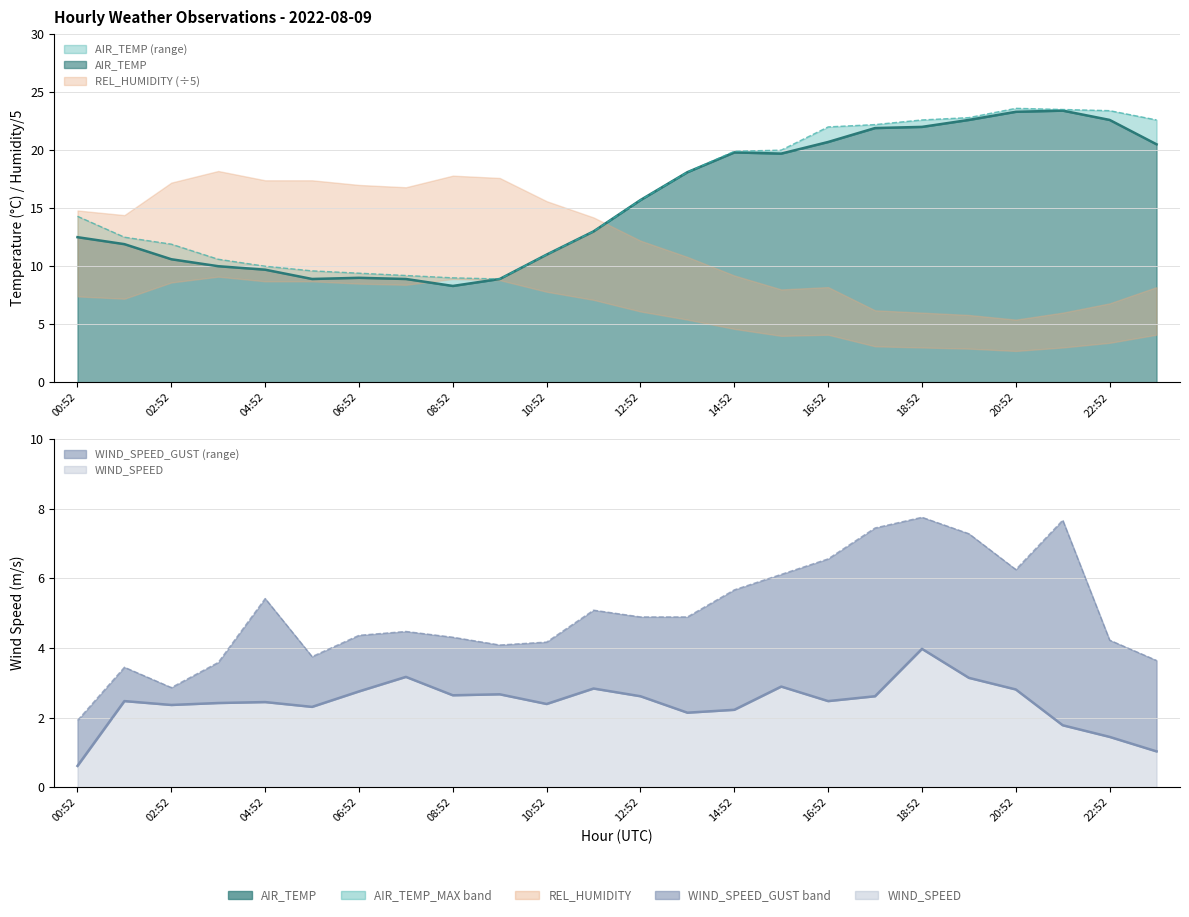

True or false: AIR_TEMP_MAX and WIND_SPEED_GUST cross at least once.

False